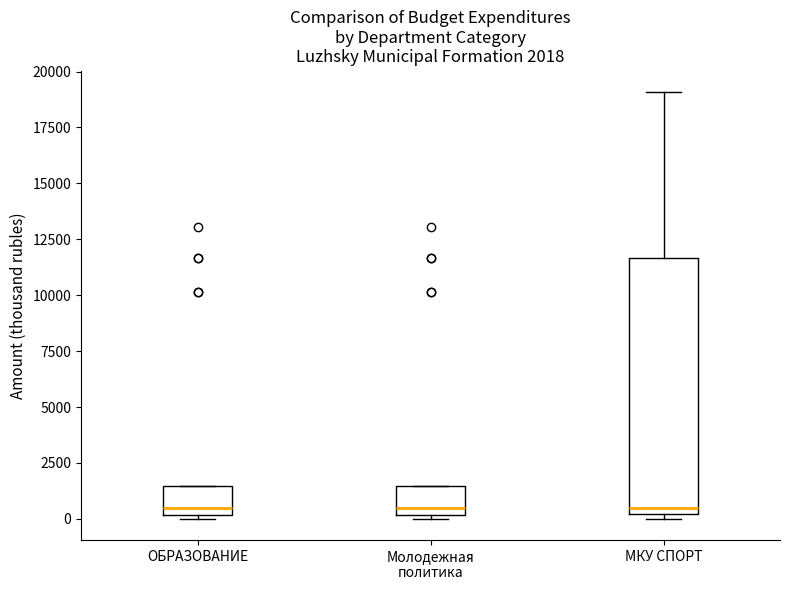

Which box is the tallest, from its lower edge to its upper edge?

МКУ СПОРТ